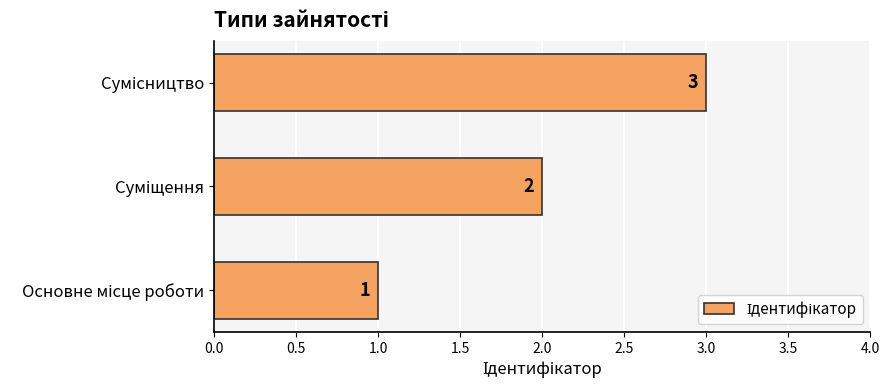

What is the difference between the maximum and second lowest values?

1